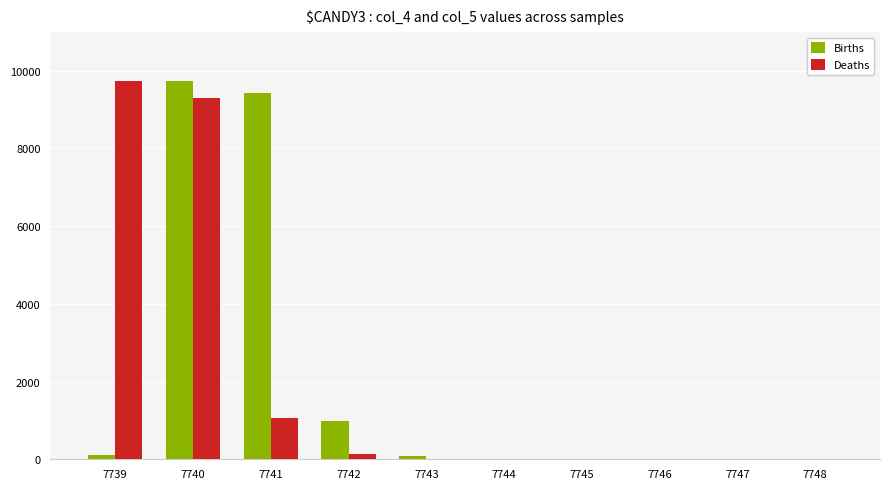

What is the sum of all Deaths values?

20232